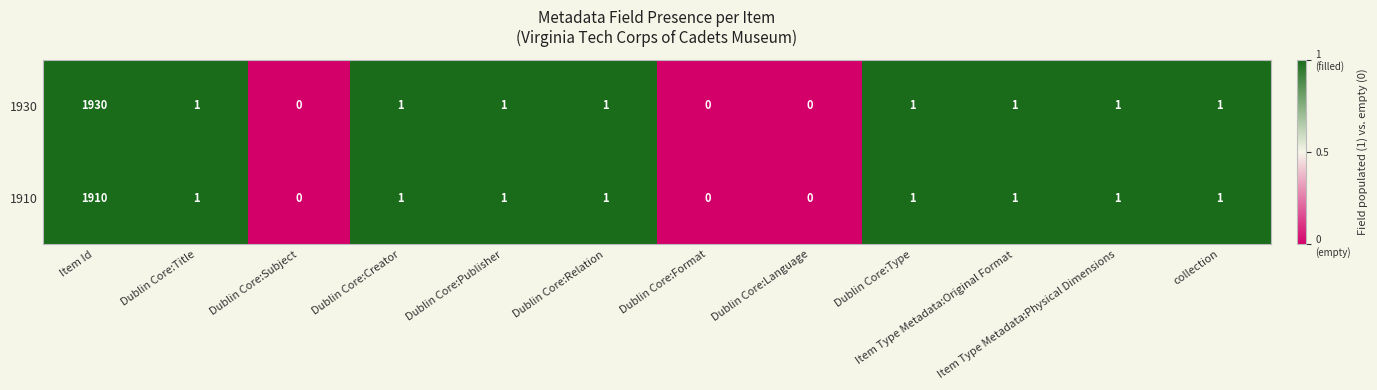

How many values in 1910 are above zero?

9